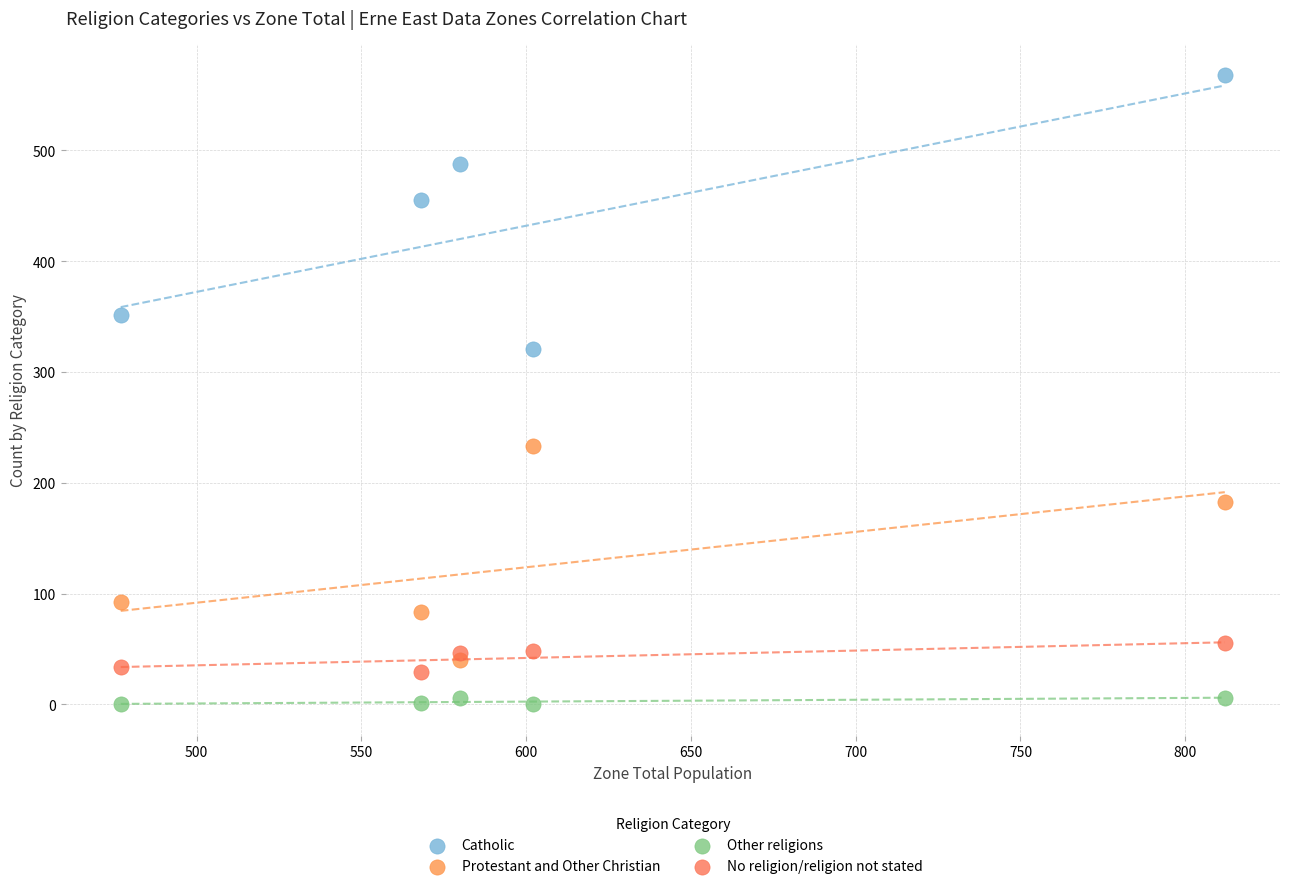

Across all series, what Y value is closest to 284?

321